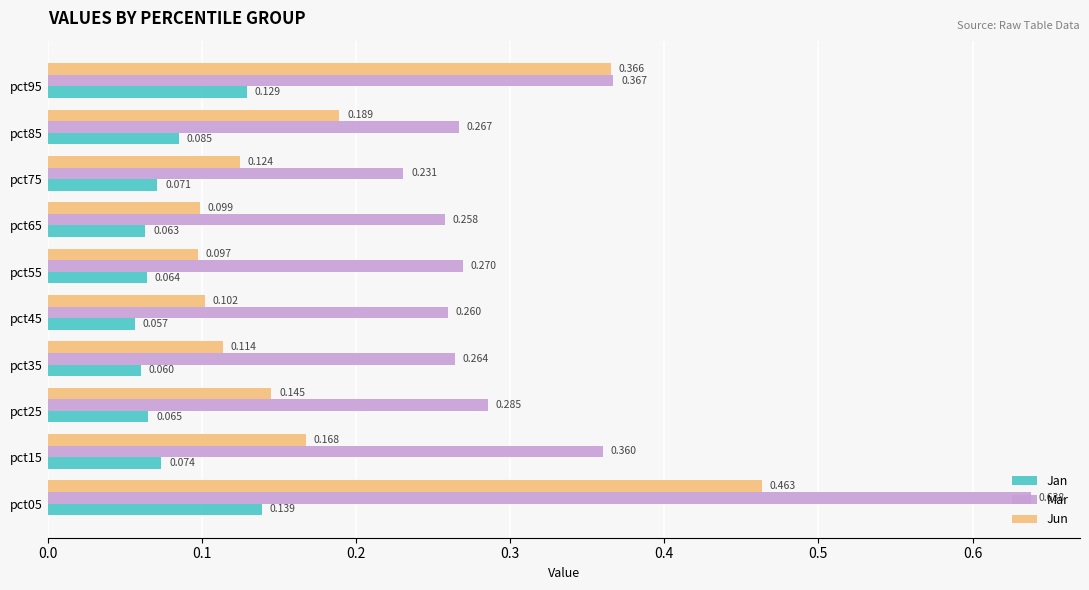

Which series has the largest total across all categories?

Mar